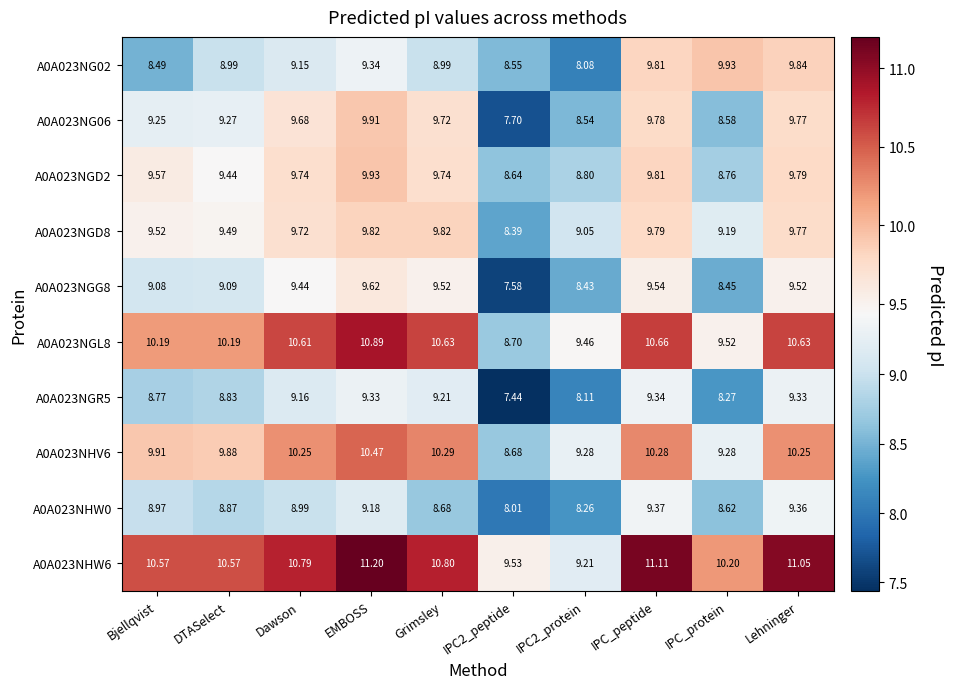

Which category has the highest value in the A0A023NHV6 series?

EMBOSS